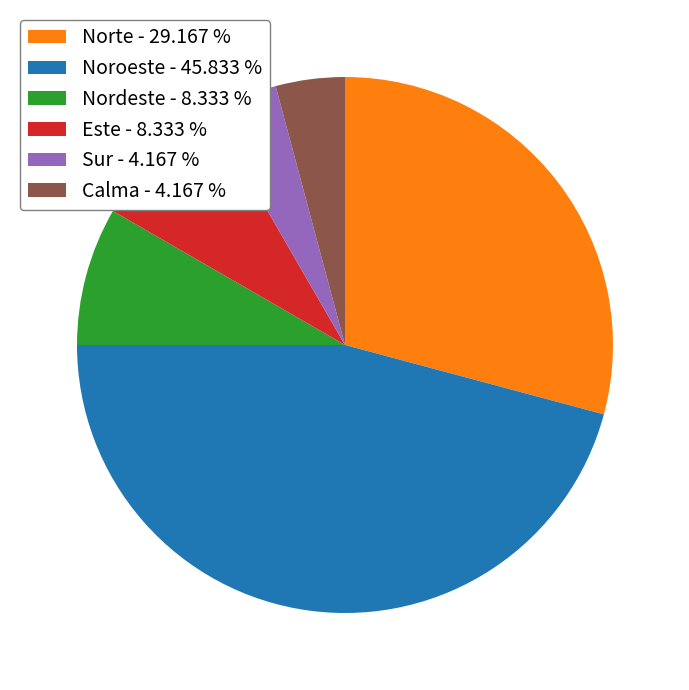

Is there any slice that represents more than half of the pie?

No